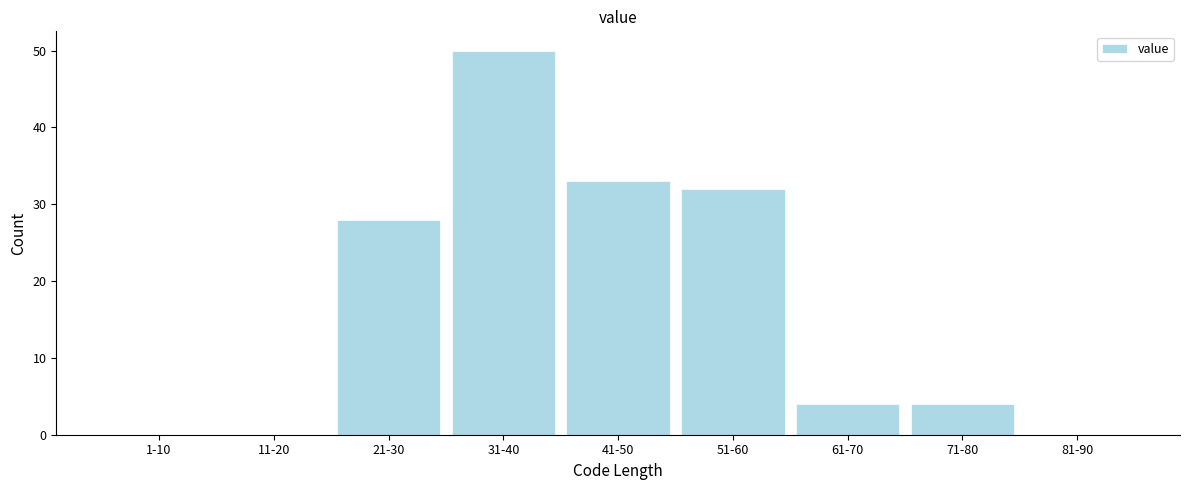

Reading right to left, list all the values displayed in this chart.

81-90=0	71-80=4	61-70=4	51-60=32	41-50=33	31-40=50	21-30=28	11-20=0	1-10=0